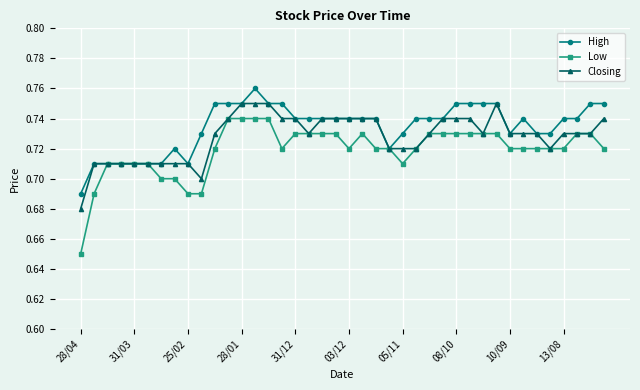

True or false: High has more than 1 points higher than both neighbors.

True